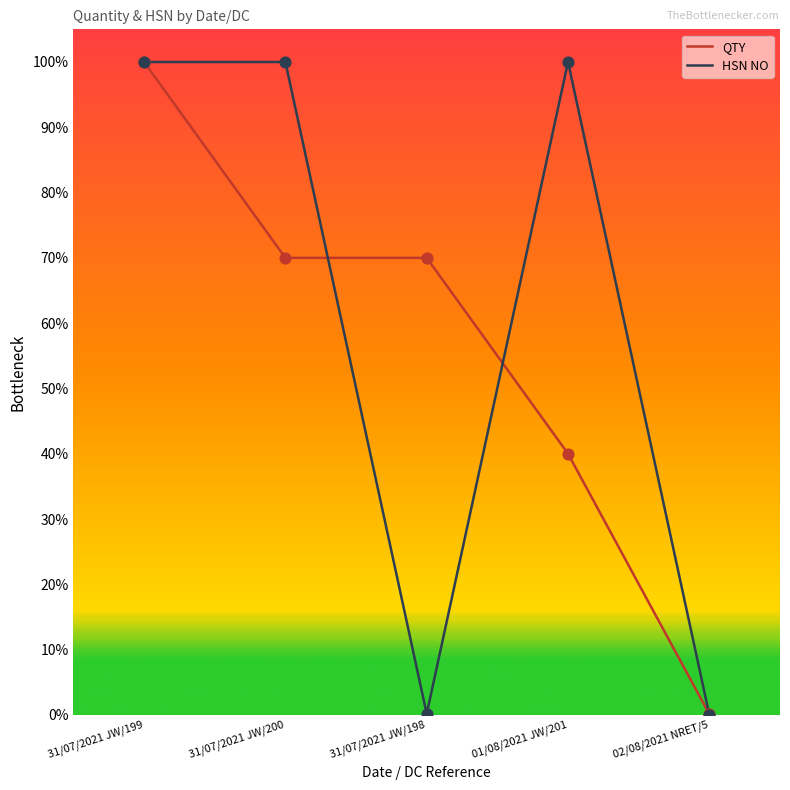

What is the total value across all series at 31/07/2021 JW/200?

1.7